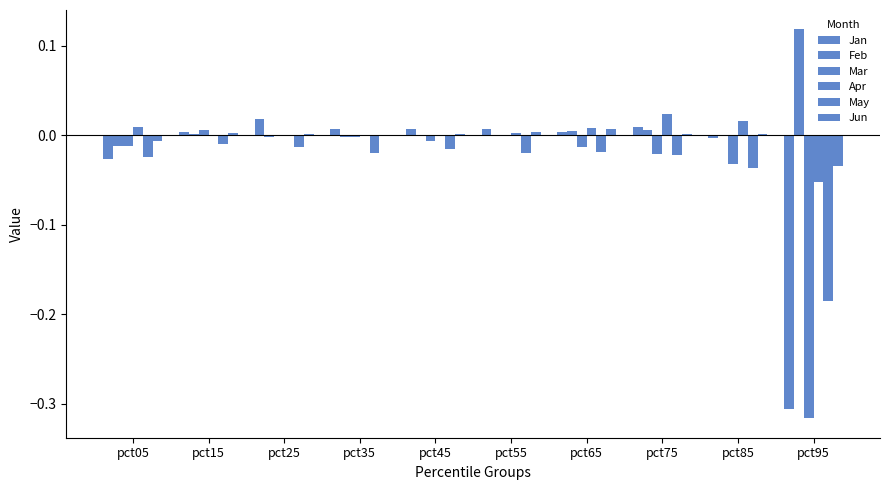

How many data points does each series have?

10